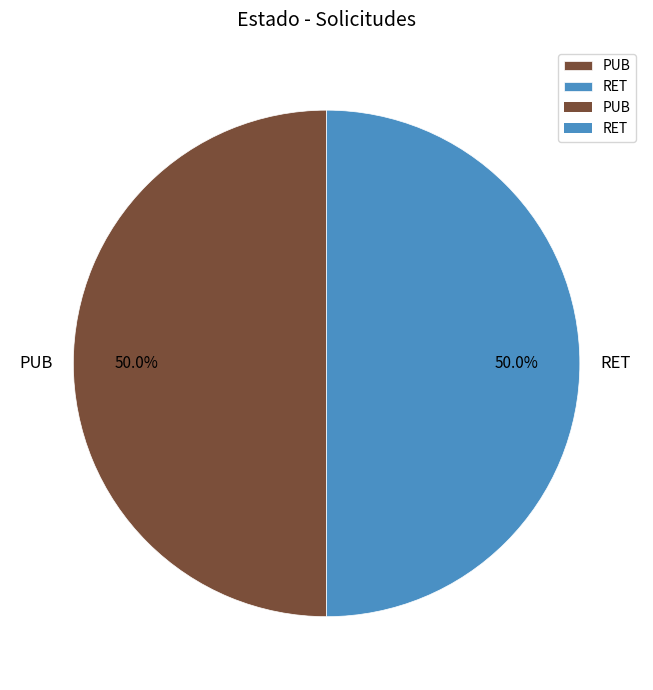

What is the total percentage of PUB and RET?

100.0%